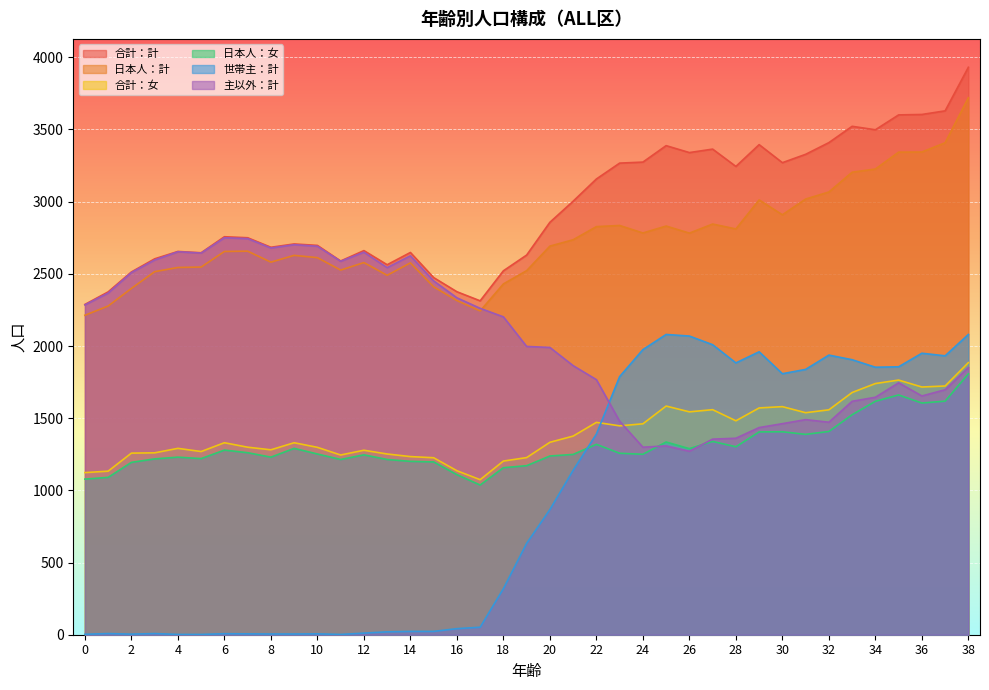

How many data points does each series have?

39